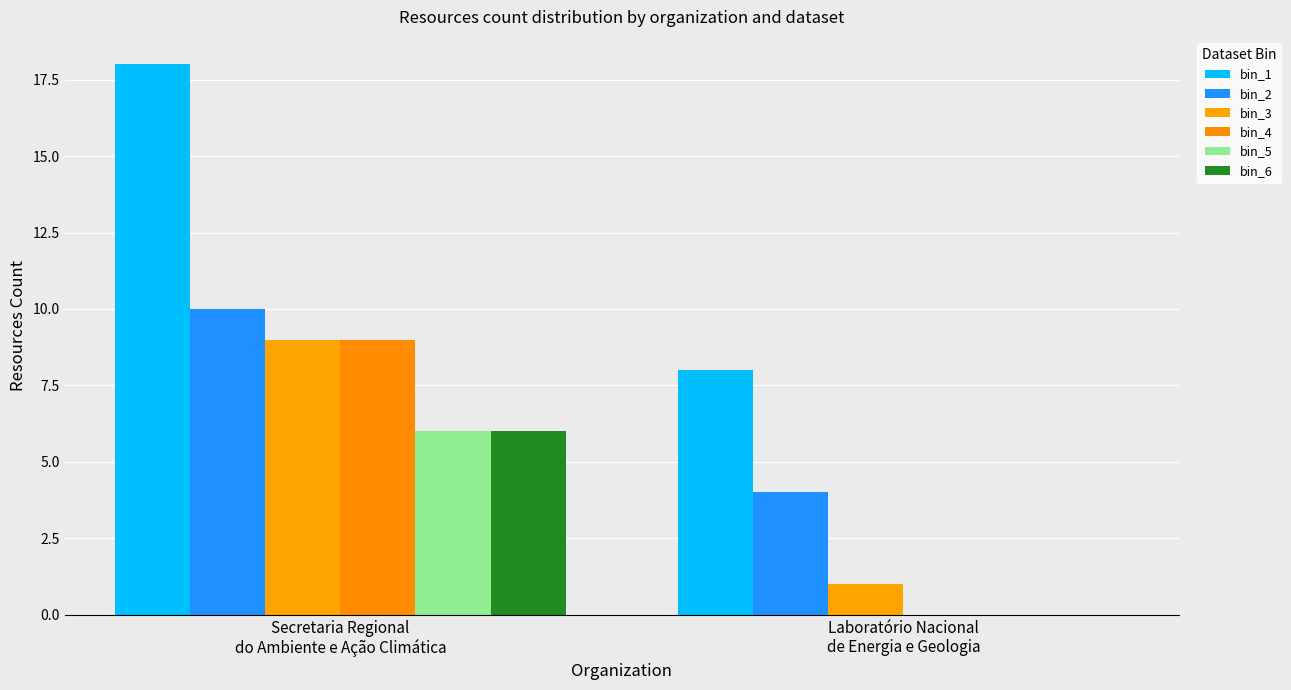

At which label is bin_6 closest to 3?

Secretaria Regional
do Ambiente e Ação Climática